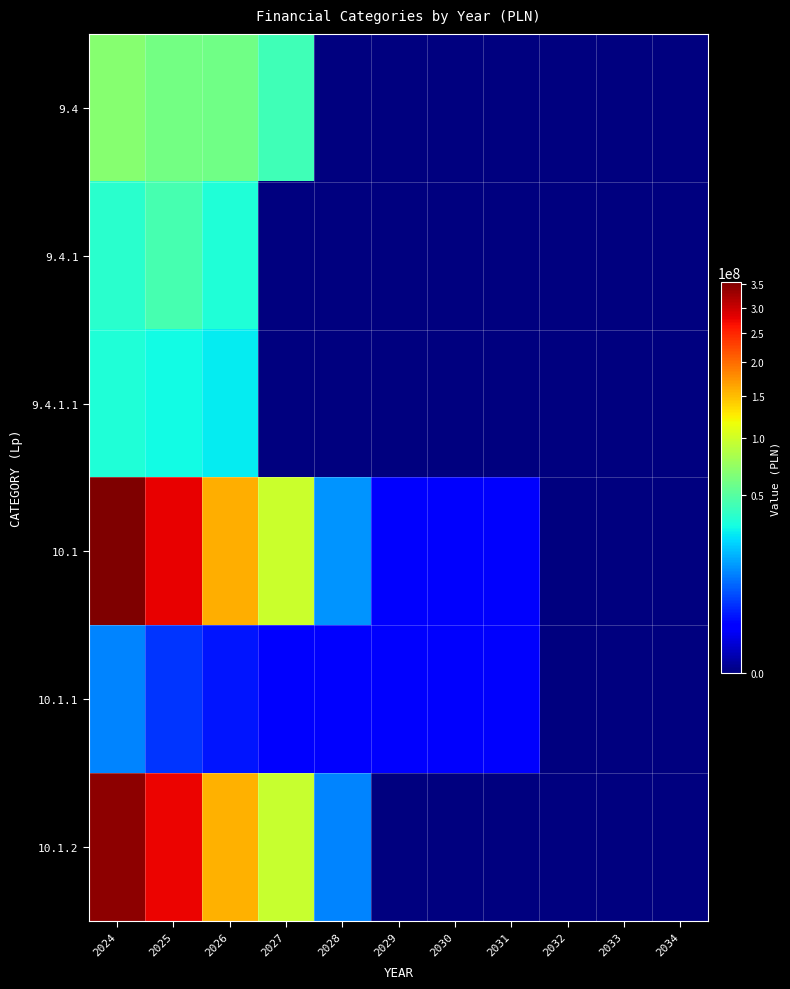

Count the number of categories in the chart.

11